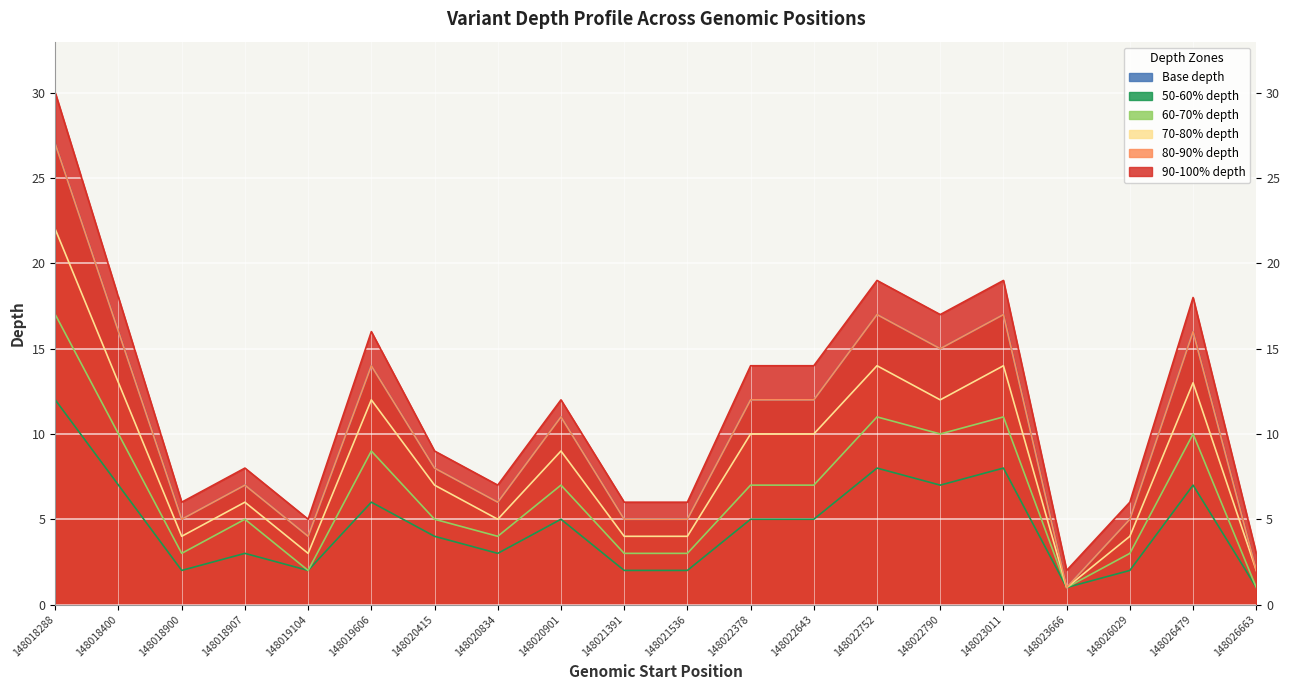

In depth_50_60, how many points are higher than both neighbors (excluding endpoints)?

6